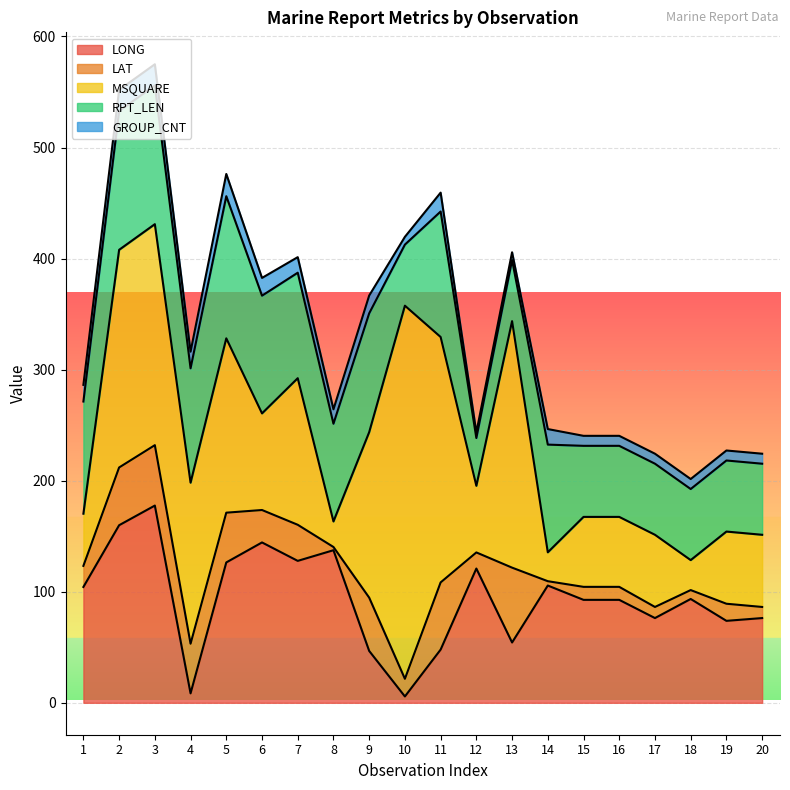

Which category has the highest value in the GROUP_CNT series?

5